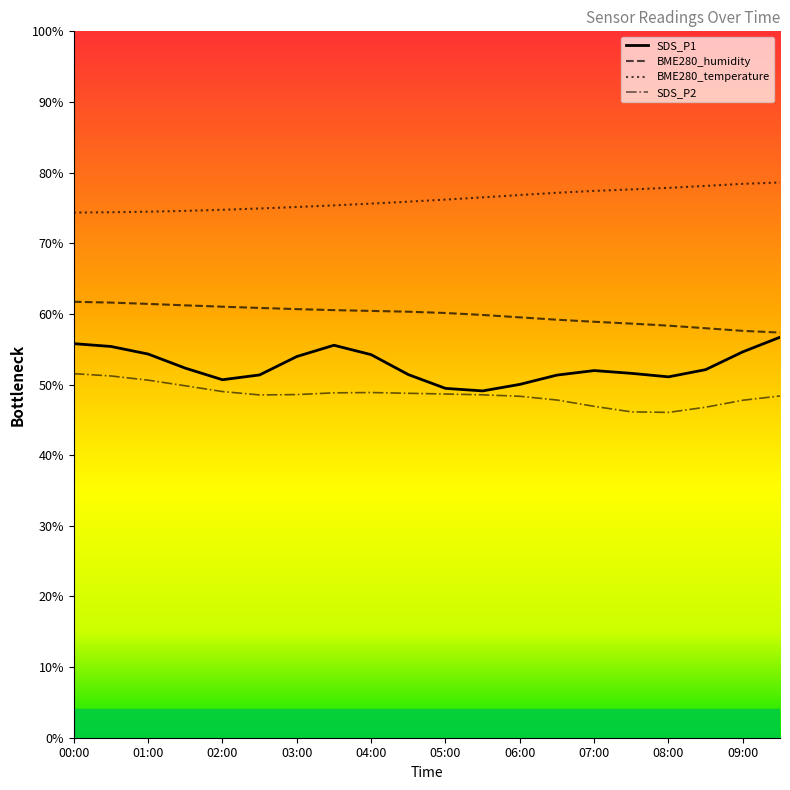

What is the sum of the SDS_P2 values at 06:00 and 05:00?

97.1